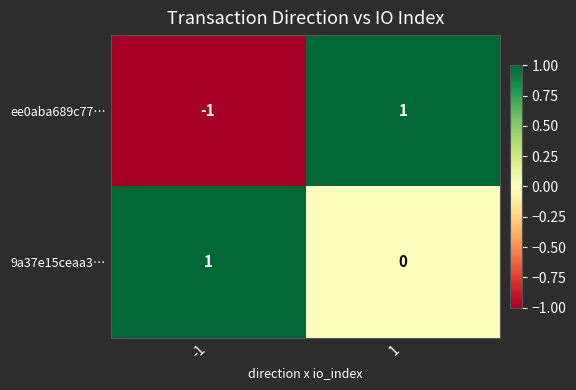

Between -1 and 1, which series saw the biggest shift?

ee0aba689c77…